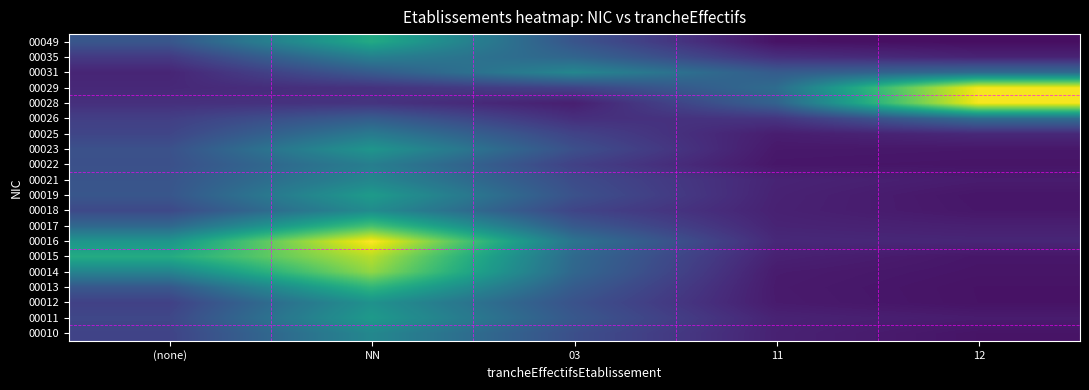

List the series in order of their peak value, lowest first.

00026, 00025, 00022, 00035, 00021, 00031, 00010, 00018, 00012, 00023, 00011, 00019, 00049, 00013, 00017, 00014, 00015, 00028, 00029, 00016